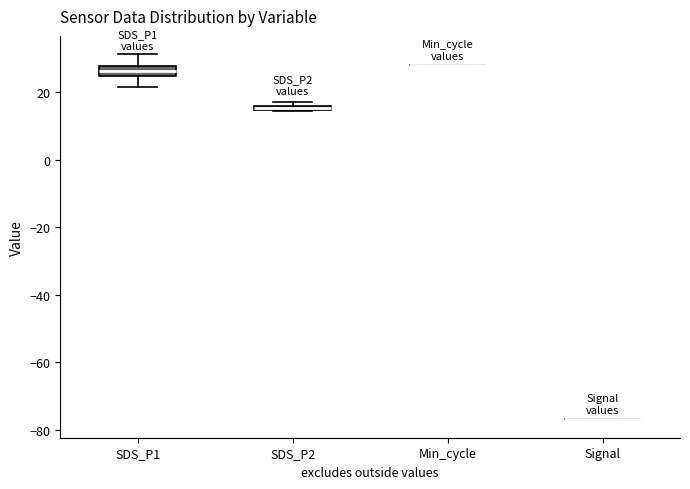

Which box is the tallest, from its lower edge to its upper edge?

SDS_P1